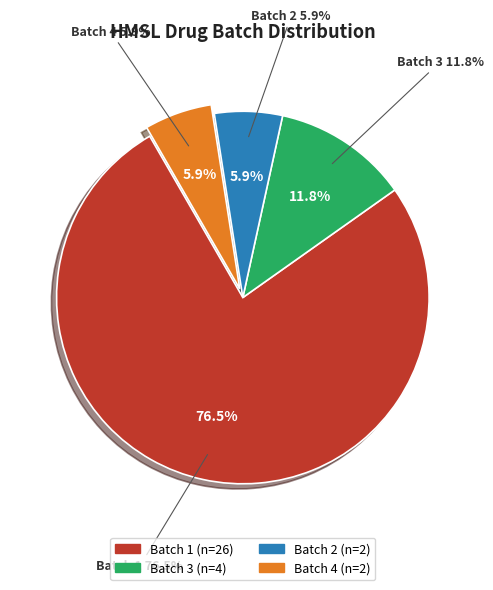

Which slice represents more than half of the pie?

Batch 1